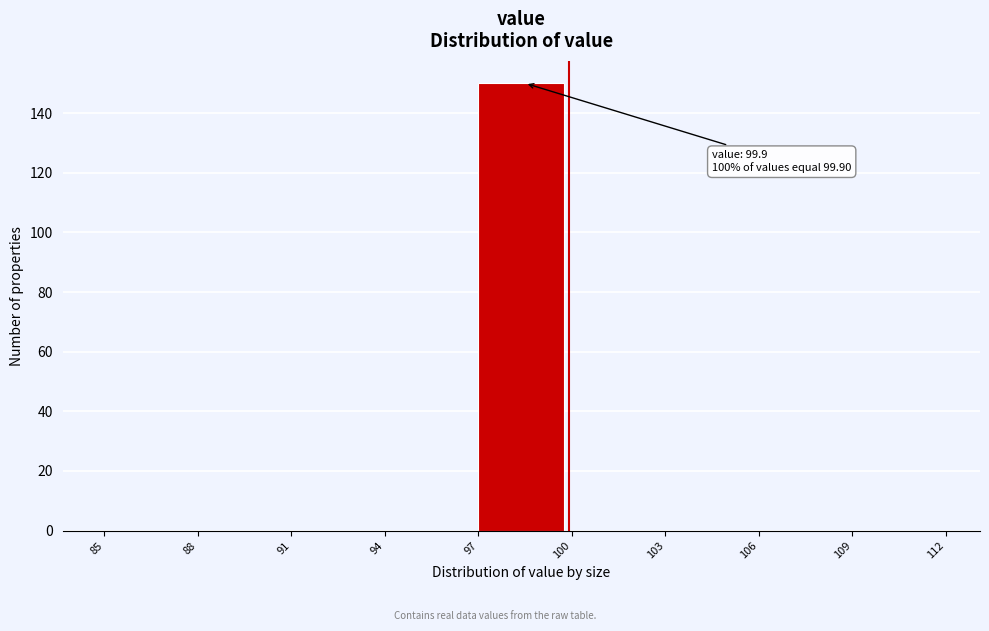

Which range on the x-axis has the tallest bar?

97 to 100